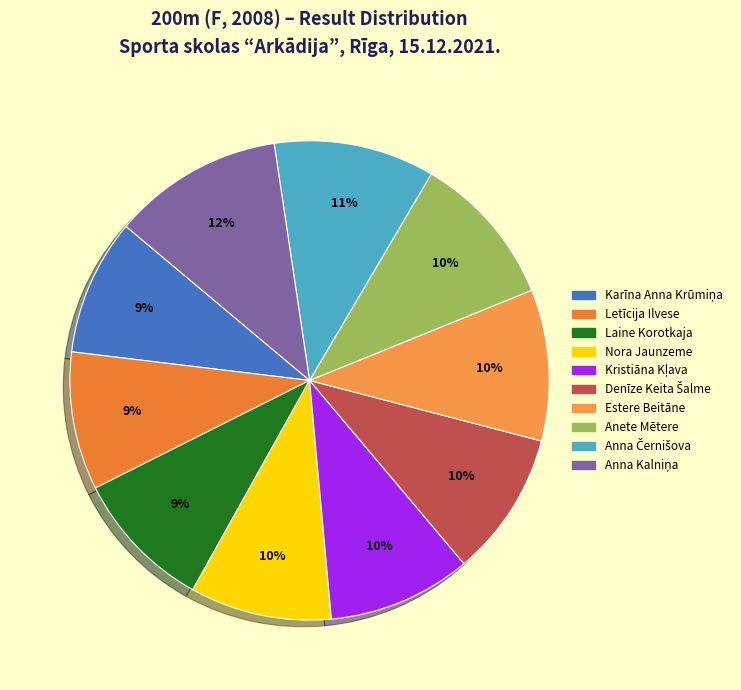

Rank the categories by value from lowest to highest.

Karīna Anna Krūmiņa, Letīcija Ilvese, Laine Korotkaja, Nora Jaunzeme, Kristiāna Kļava, Denīze Keita Šalme, Estere Beitāne, Anete Mētere, Anna Černišova, Anna Kalniņa